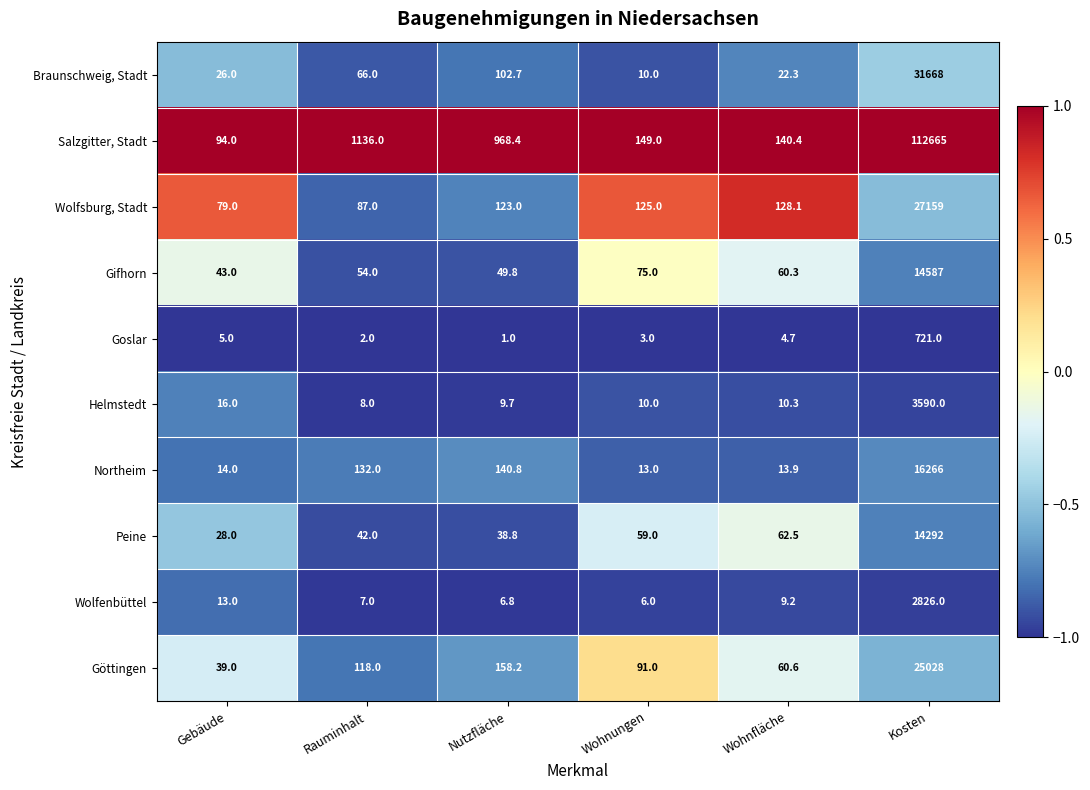

What is the total value across all series at Gebäude?

357.0